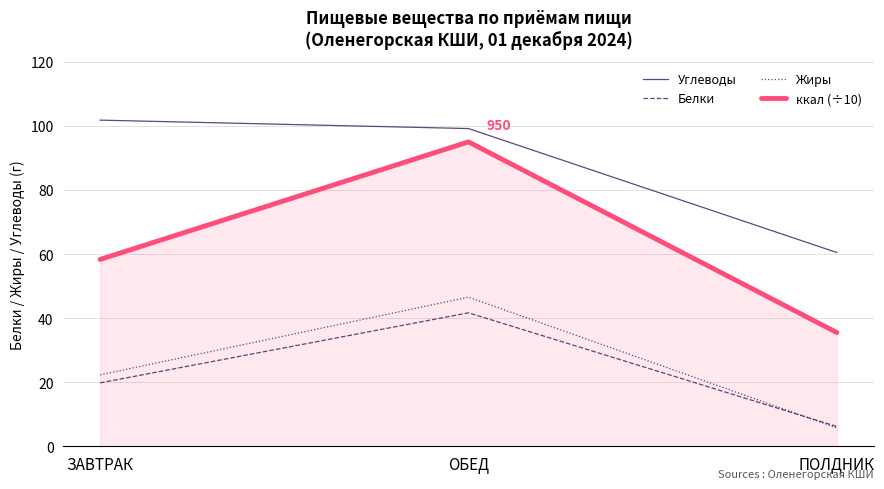

Which series has the largest range (max minus min)?

ккал (÷10)